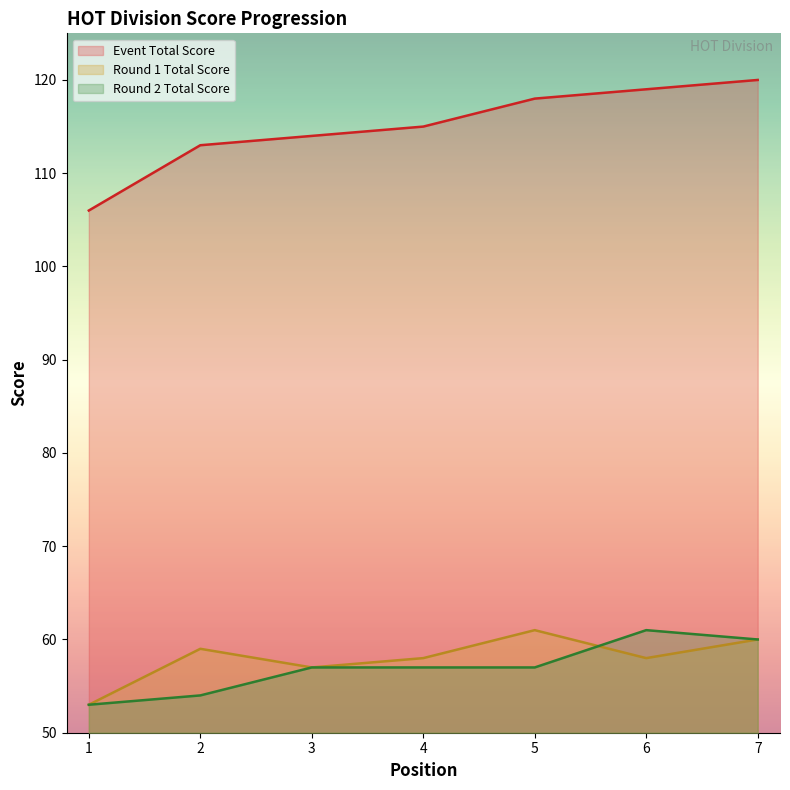

Does the chart have visible grid lines?

No